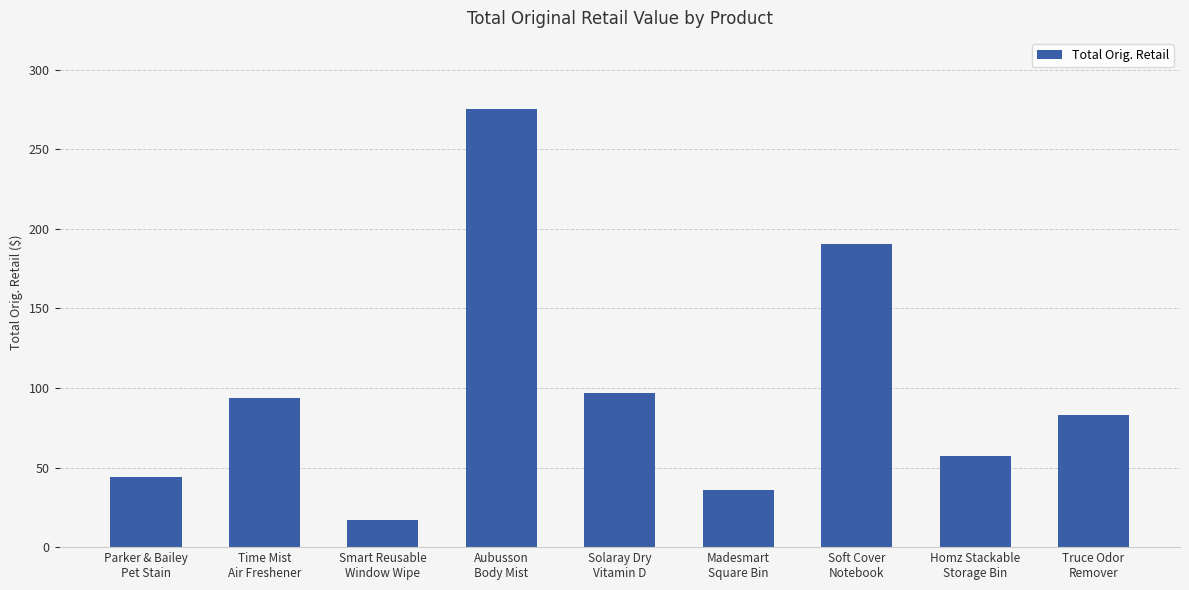

Reading left to right, list all the values displayed in this chart.

43.8	93.6	17.2	275.1	96.7	35.9	190.6	57.5	83.2